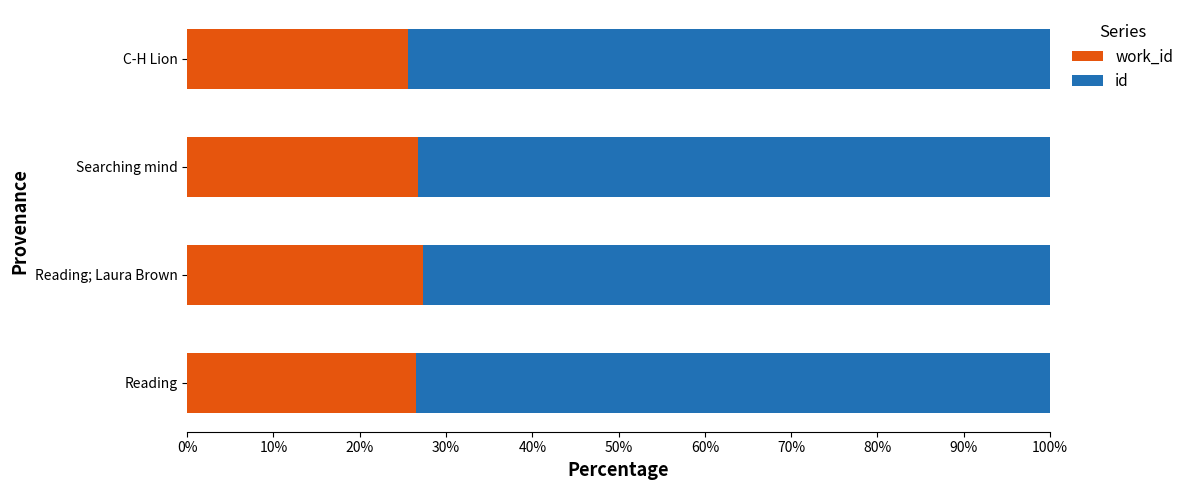

What is the total value across all series at Reading?

100.0